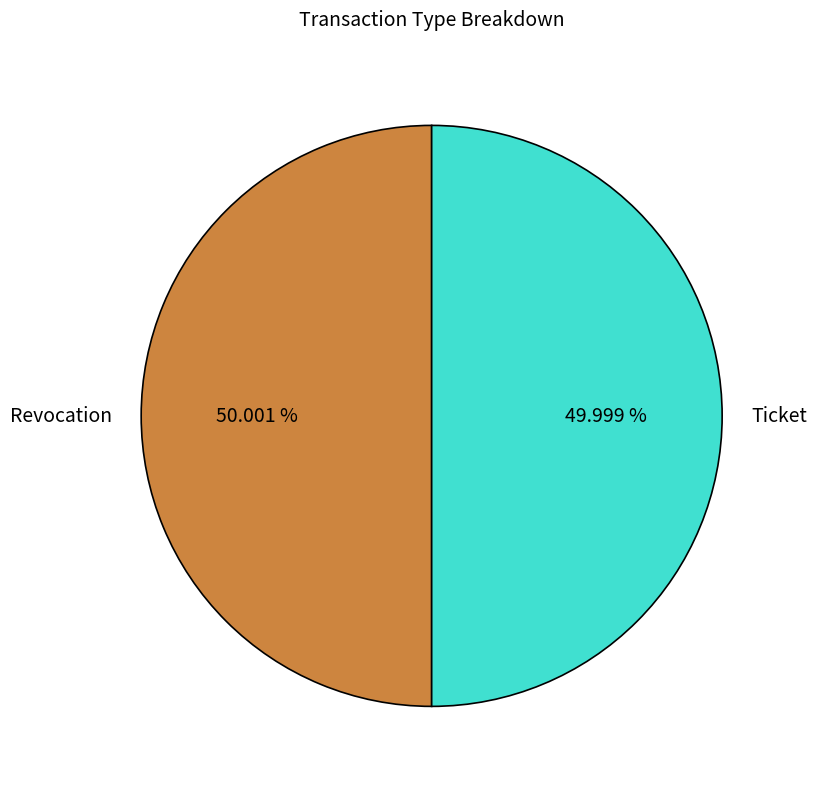

Approximately how many times larger is the value at Revocation compared to Ticket?

1.0